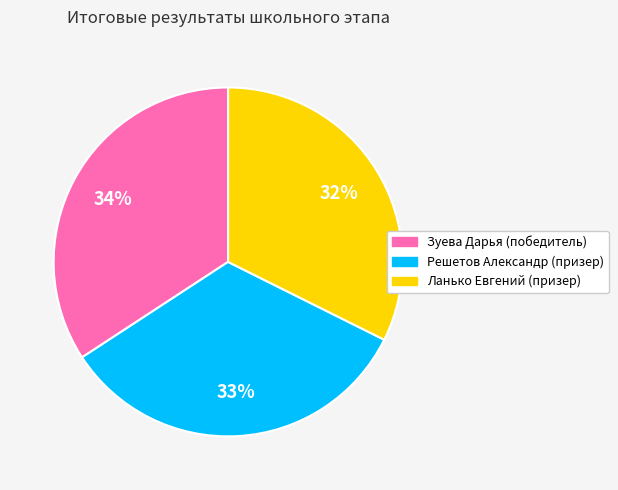

Rank the categories by value from lowest to highest.

Ланько Евгений (призер), Решетов Александр (призер), Зуева Дарья (победитель)